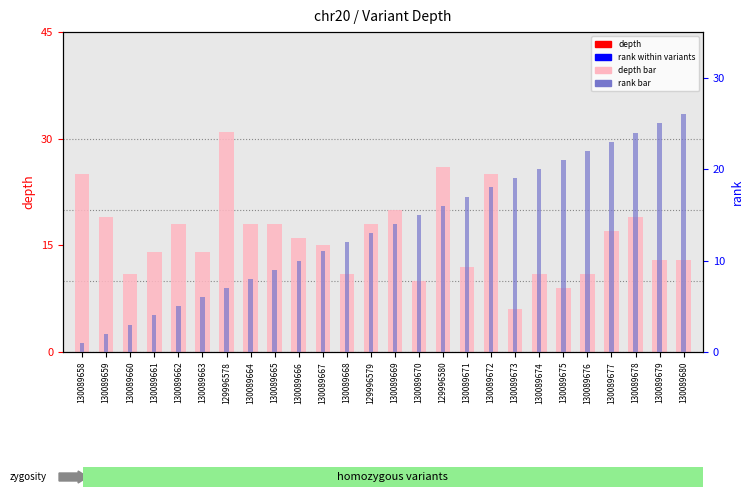

Does the chart contain stacked bars?

No